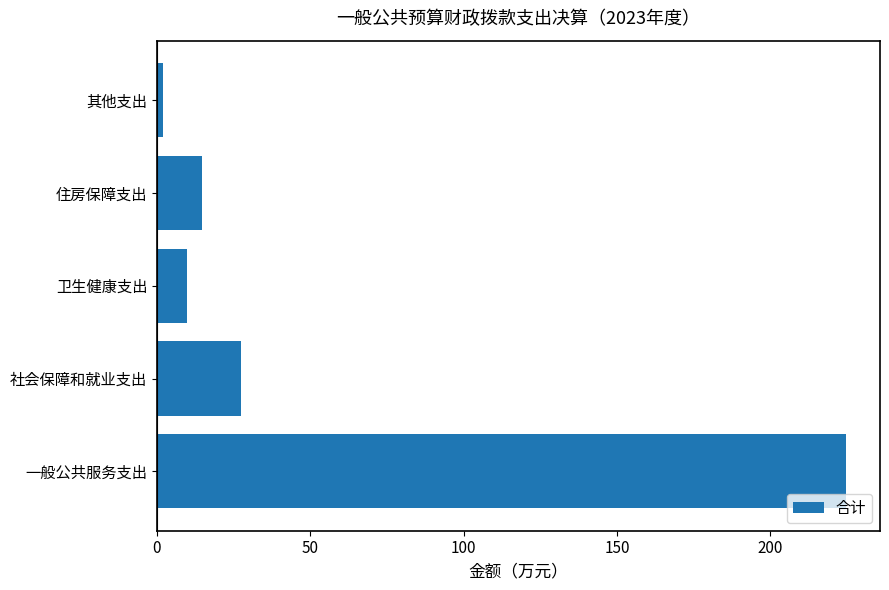

Is it true that the value at 社会保障和就业支出 is 27.3?

True